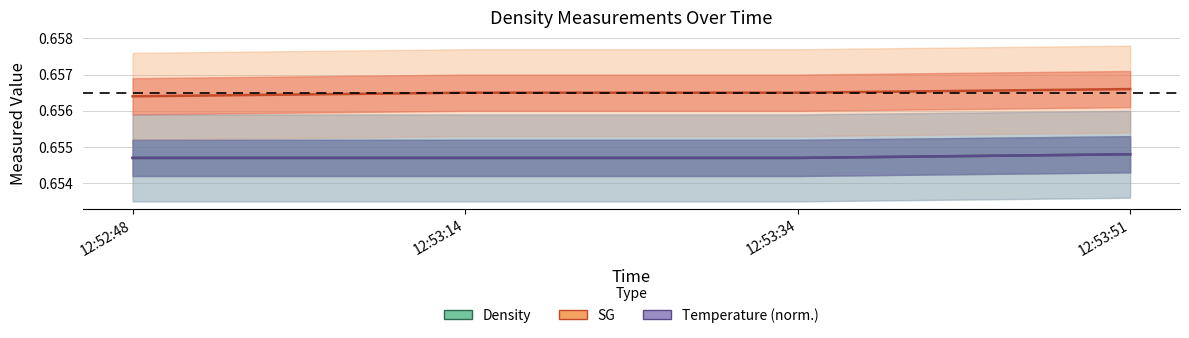

What is the approximate value of SG at 12:52:48?

0.7